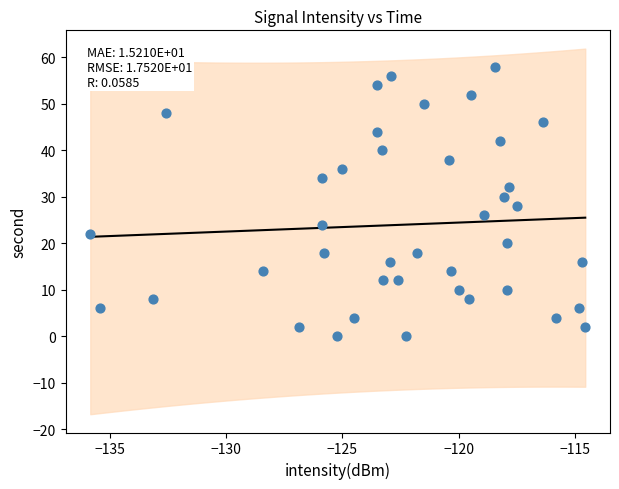

What is the range of Y values (max minus min)?

58